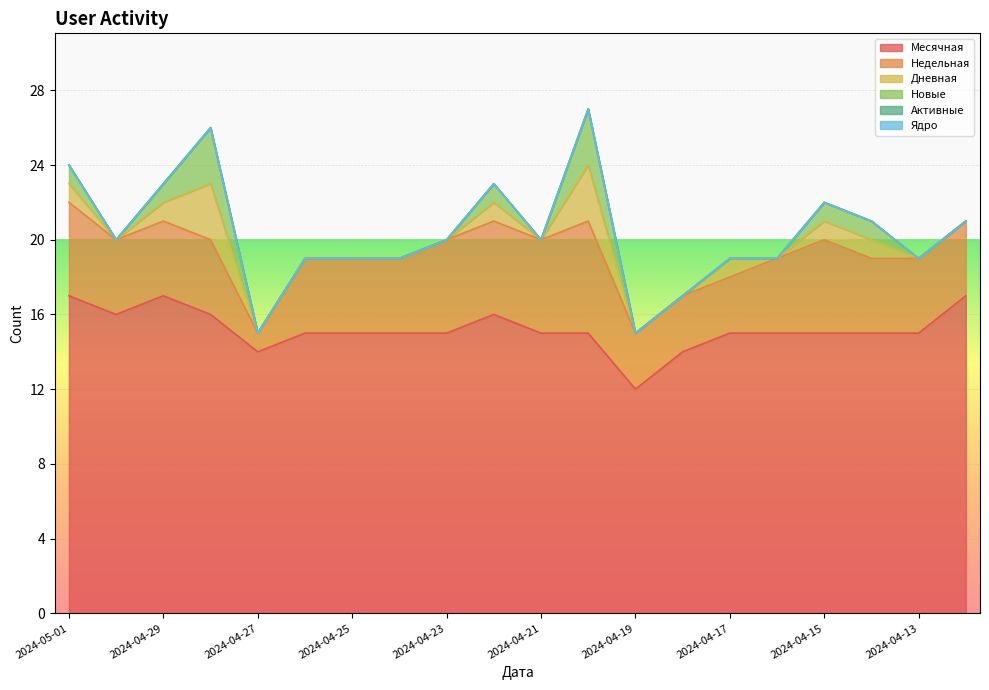

What is the label of the 11th point from the right?

2024-04-22